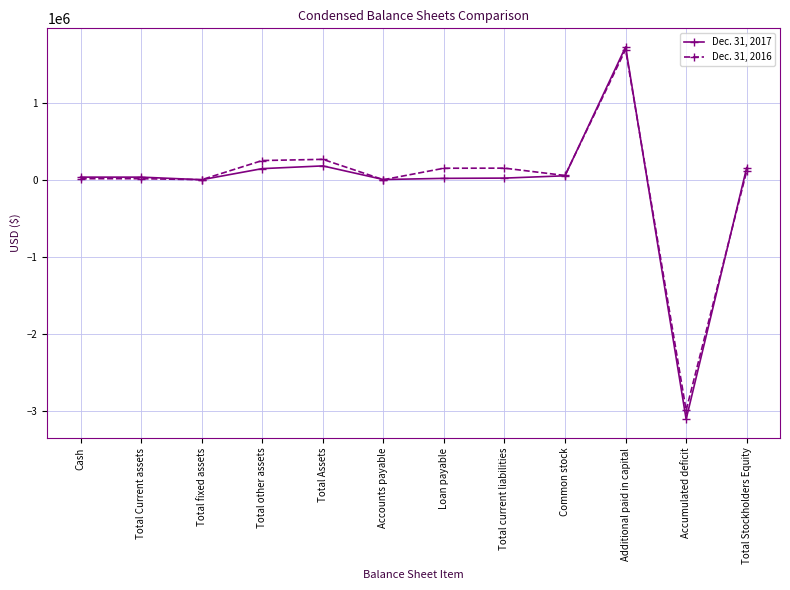

What is the total value across all series at Total other assets?

395000